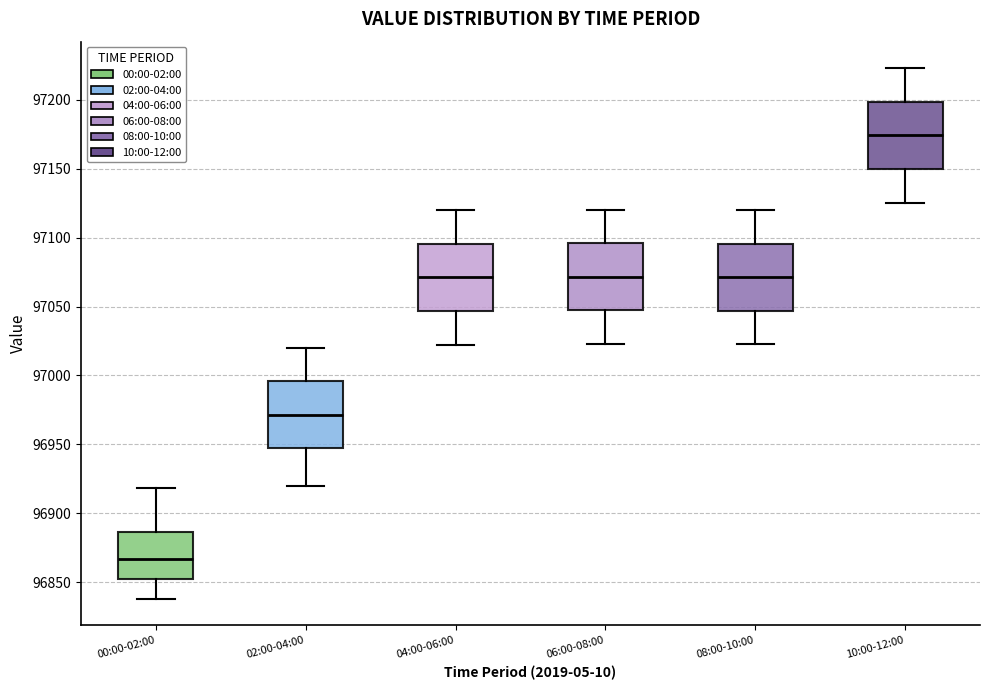

Reading left to right, transcribe this box plot: for each box, give where its median line is, the range the box spans, and where its two whiskers end, as read against the y-axis. The values are not printed on the chart, so give them approximately, as read against the axis.

00:00-02:00: median 96865, box 96850 to 96885, whiskers 96840 to 96920
02:00-04:00: median 96970, box 96945 to 96995, whiskers 96920 to 97020
04:00-06:00: median 97070, box 97045 to 97095, whiskers 97020 to 97120
06:00-08:00: median 97070, box 97045 to 97095, whiskers 97025 to 97120
08:00-10:00: median 97070, box 97045 to 97095, whiskers 97025 to 97120
10:00-12:00: median 97175, box 97150 to 97200, whiskers 97125 to 97225